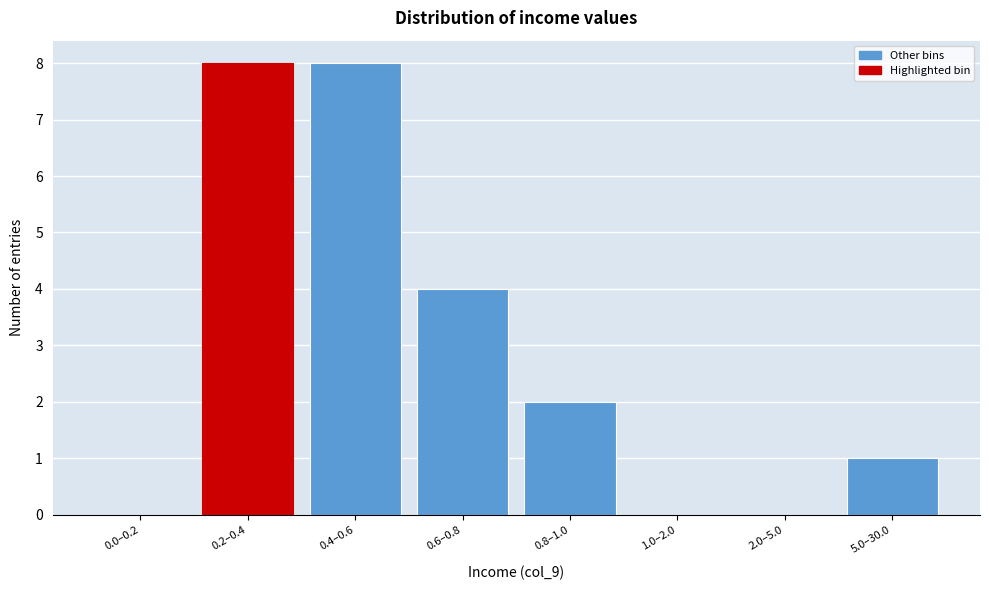

Reading left to right, extract all data points from this chart.

0.0–0.2=0	0.2–0.4=8	0.4–0.6=8	0.6–0.8=4	0.8–1.0=2	1.0–2.0=0	2.0–5.0=0	5.0–30.0=1